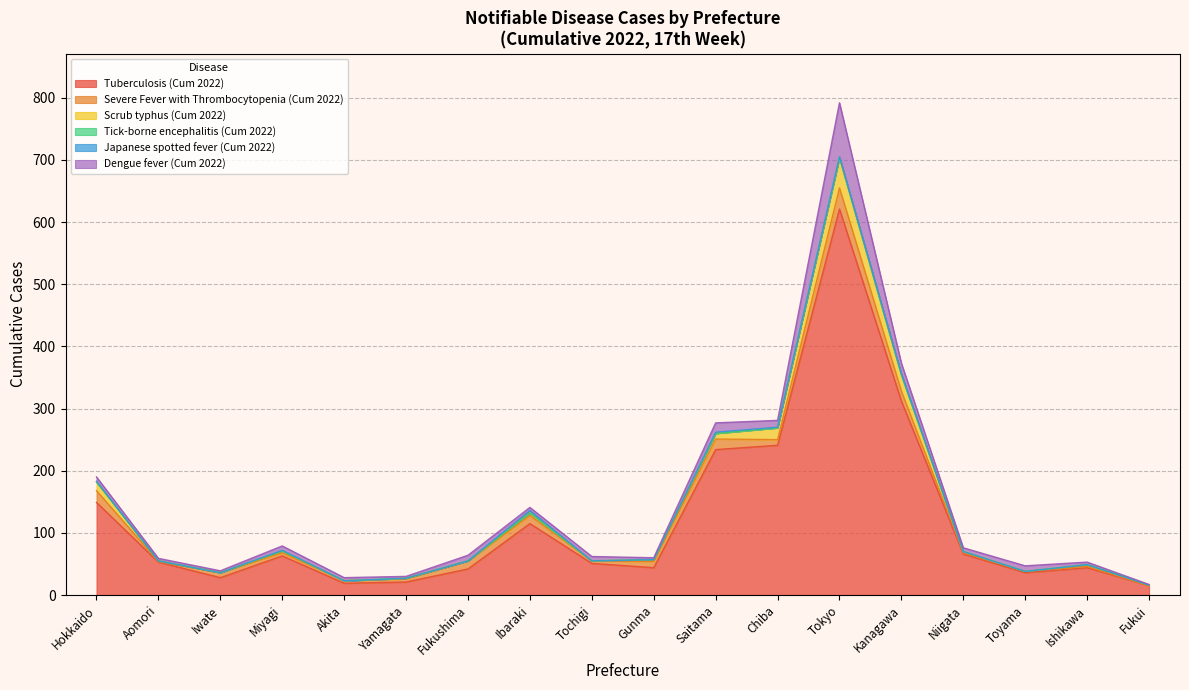

At which label is Tuberculosis (Cum 2022) closest to 318?

Kanagawa